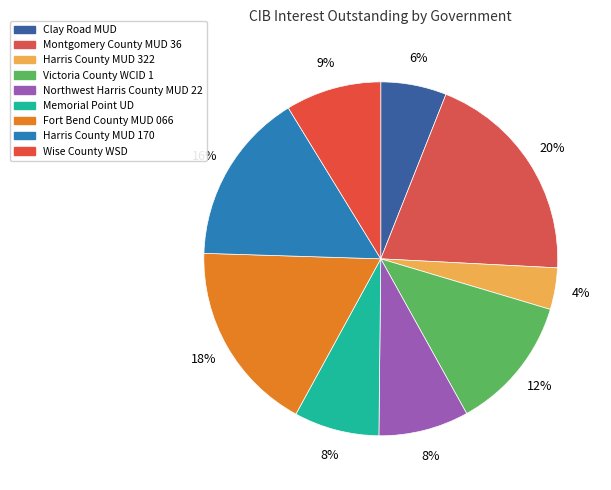

What percentage is NOT represented by Montgomery County MUD 36?

80.2%